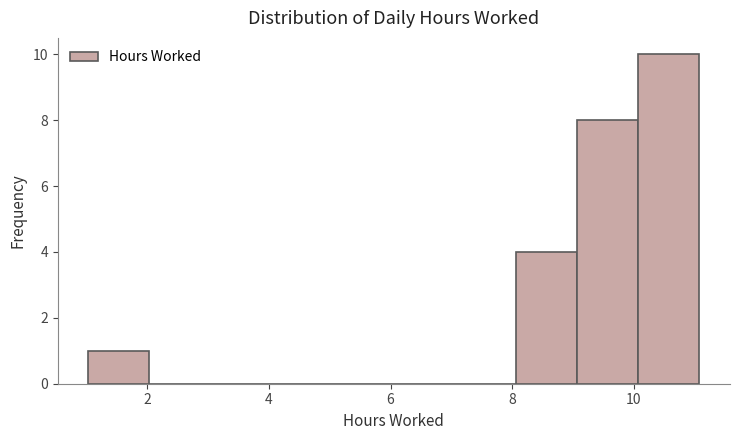

Over which range of the x-axis is the bar tallest?

10 to 11